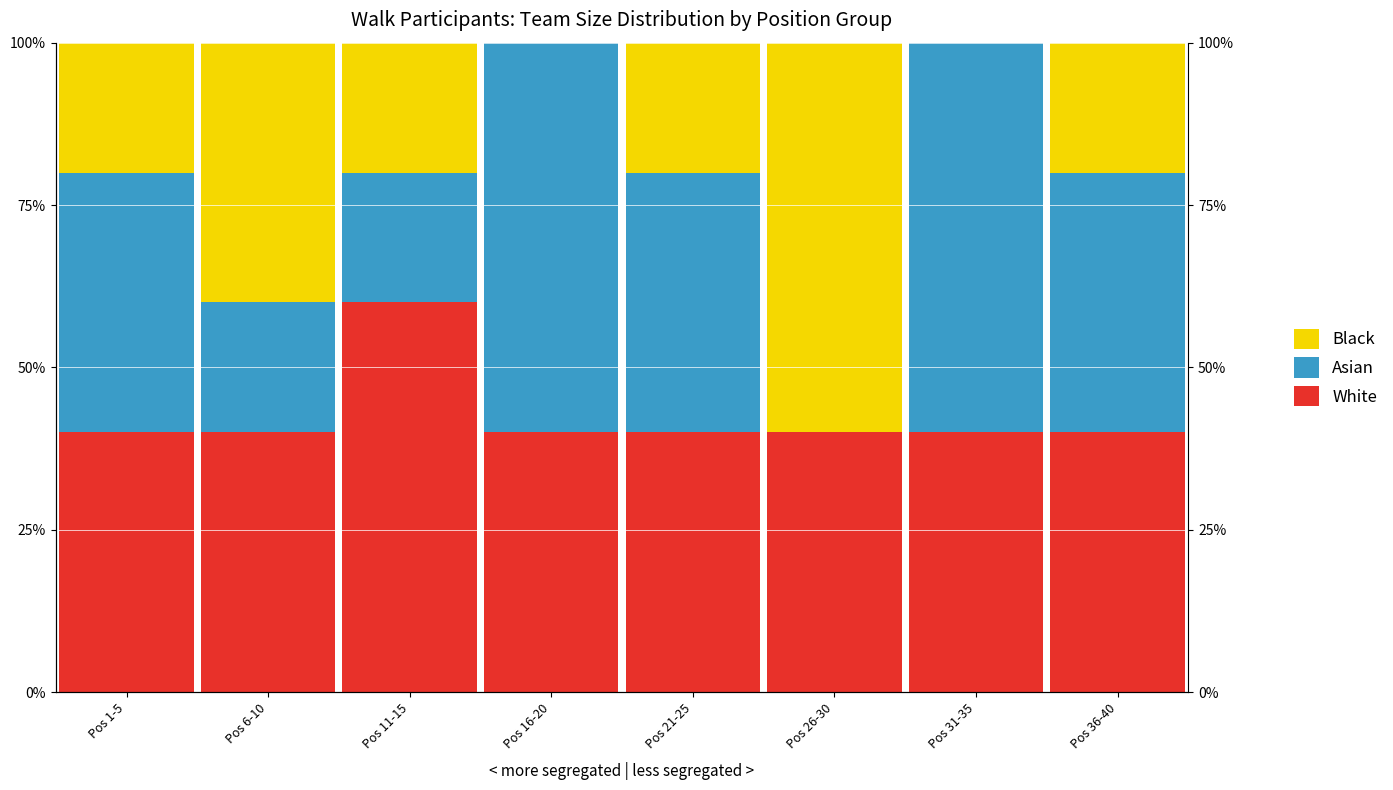

Where is White nearest to the value 50?

Pos 1-5